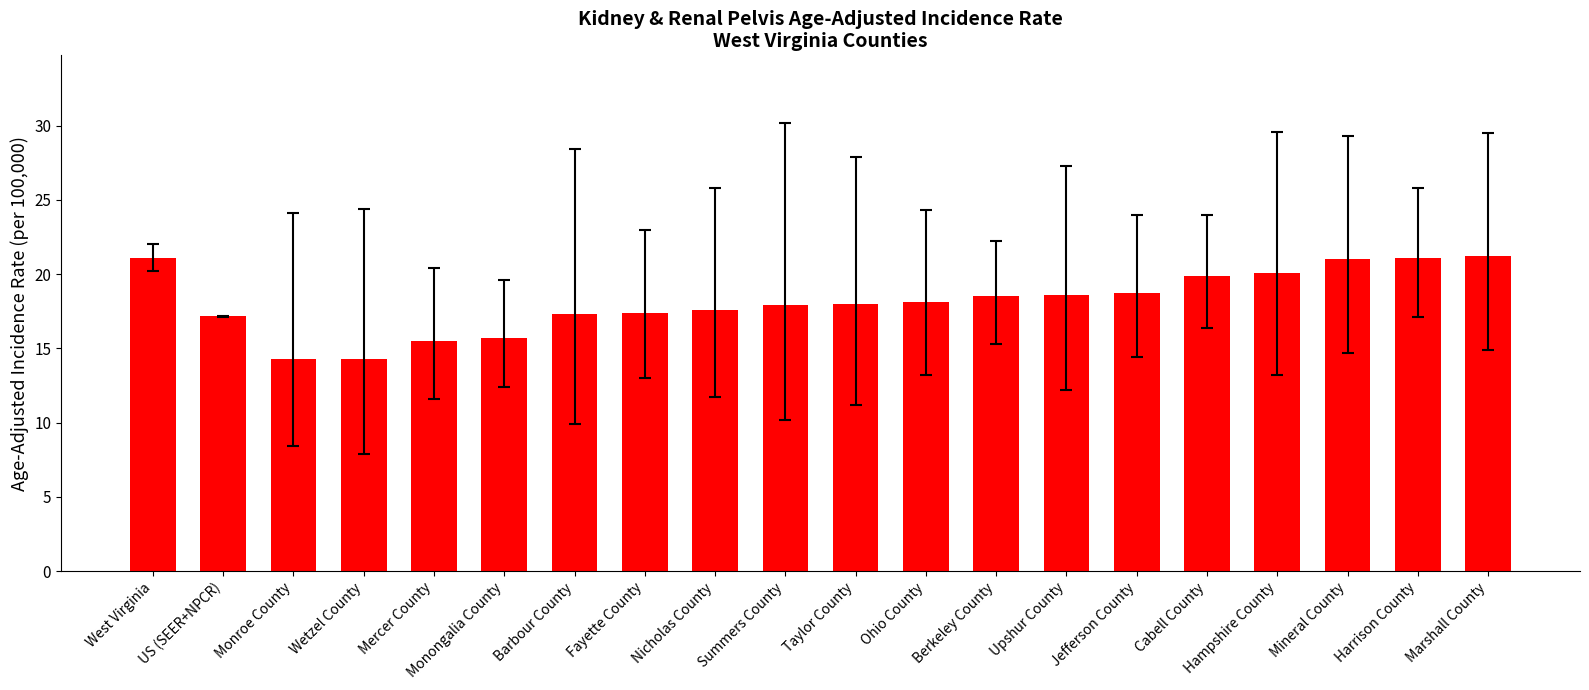

What is the approximate value at Monongalia County?

15.7